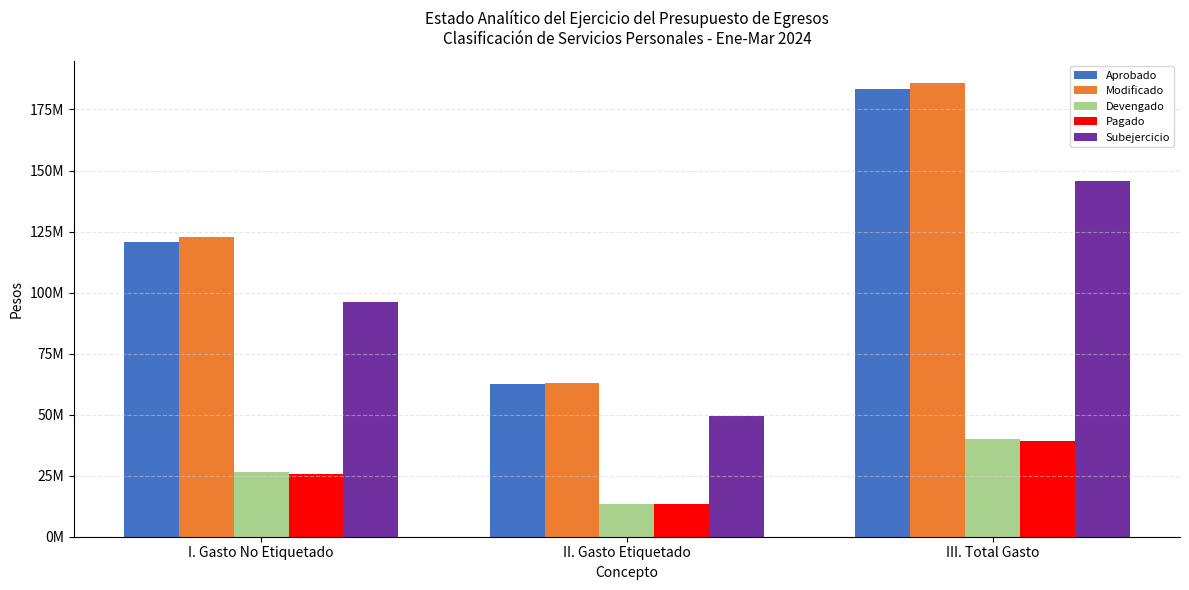

Does the chart contain stacked bars?

No